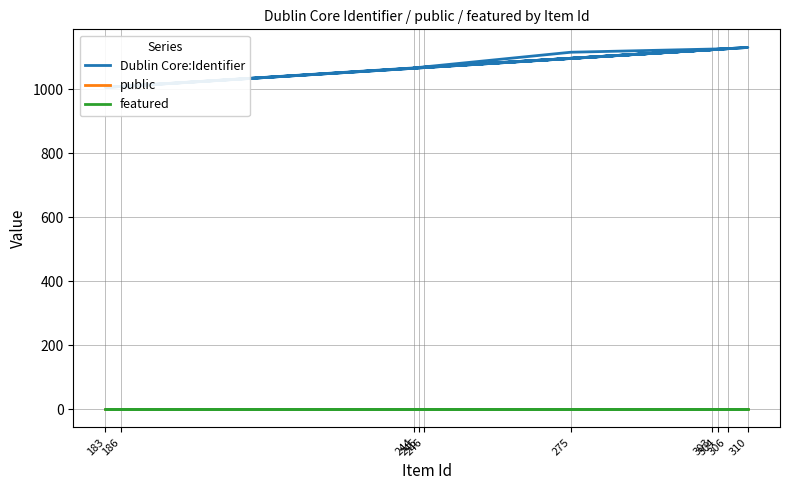

How many series are shown in this chart?

3